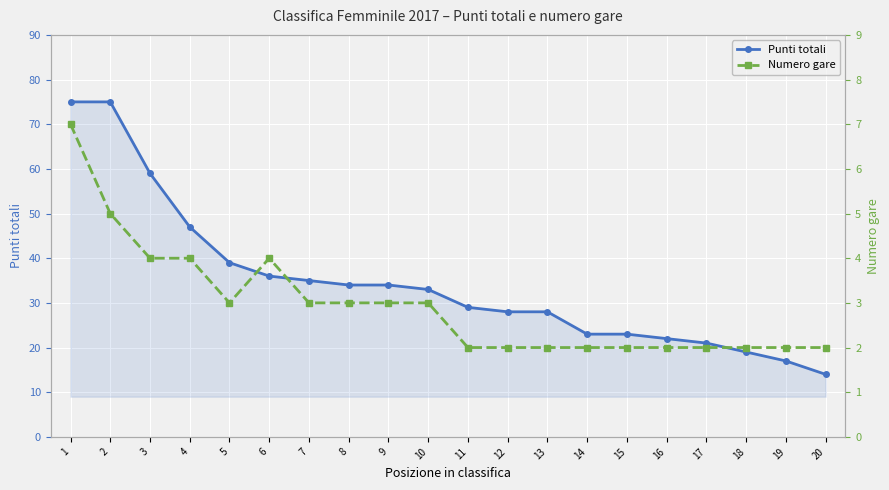

Which has a higher value, 15 or 17?

15